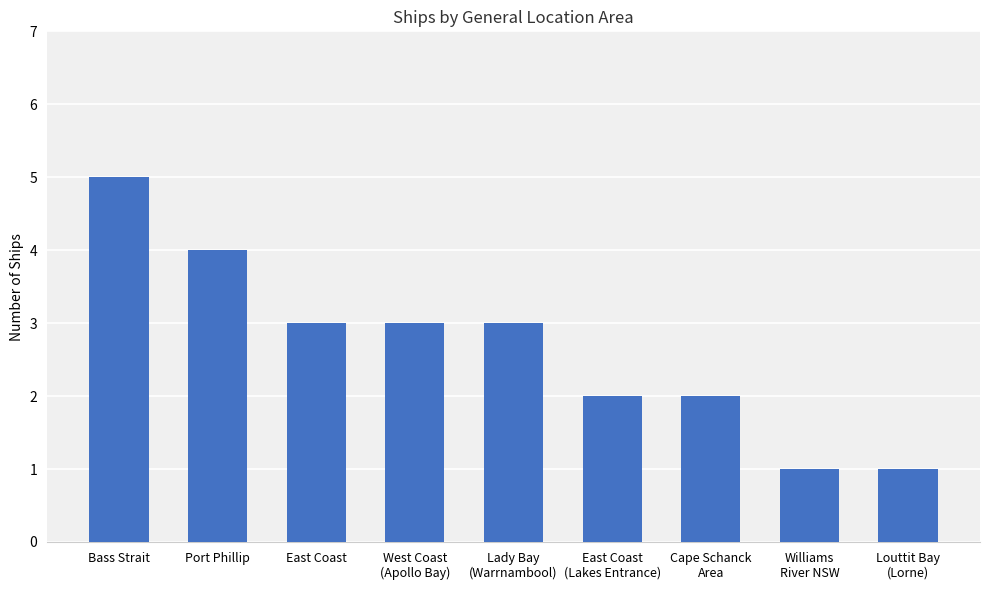

The value at Bass Strait is 5. True or false?

True